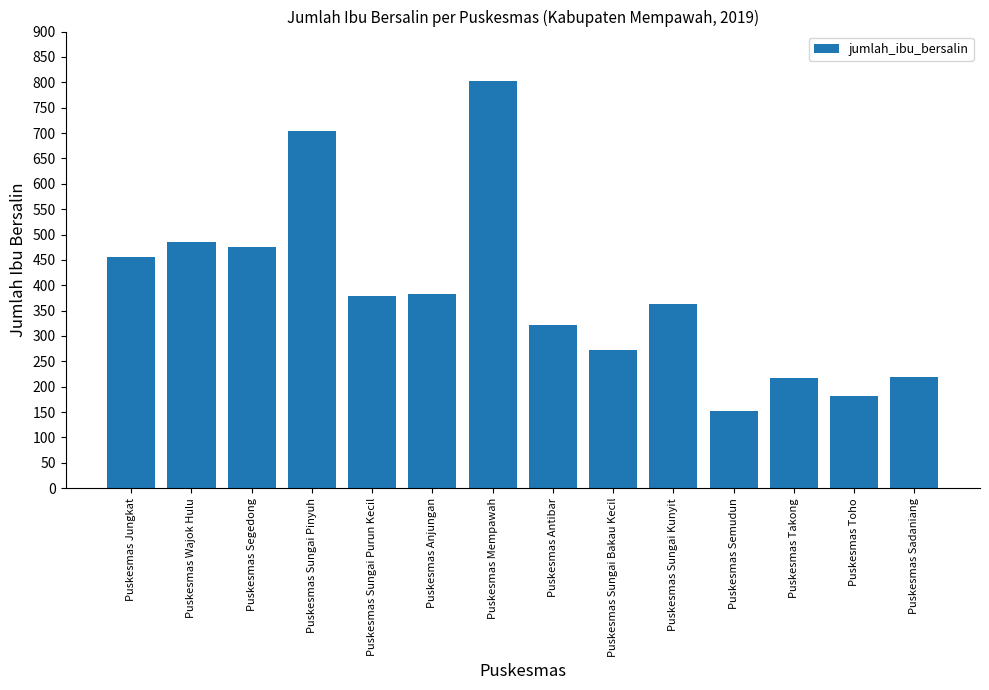

Which category has the lowest value across all series?

Puskesmas Semudun